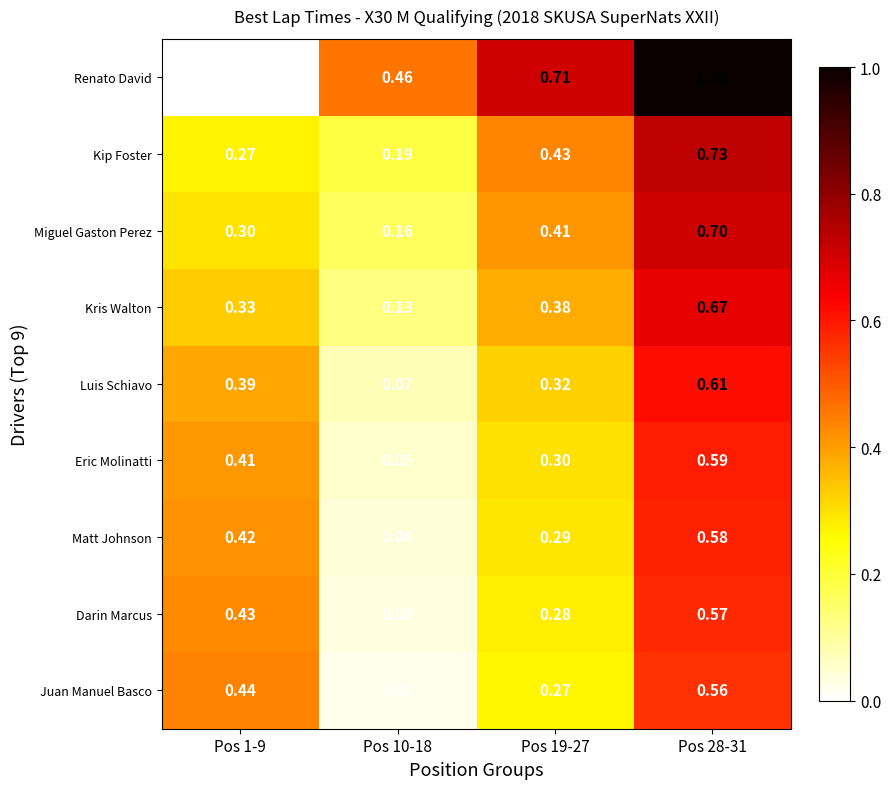

Which series has the largest range (max minus min)?

Renato David